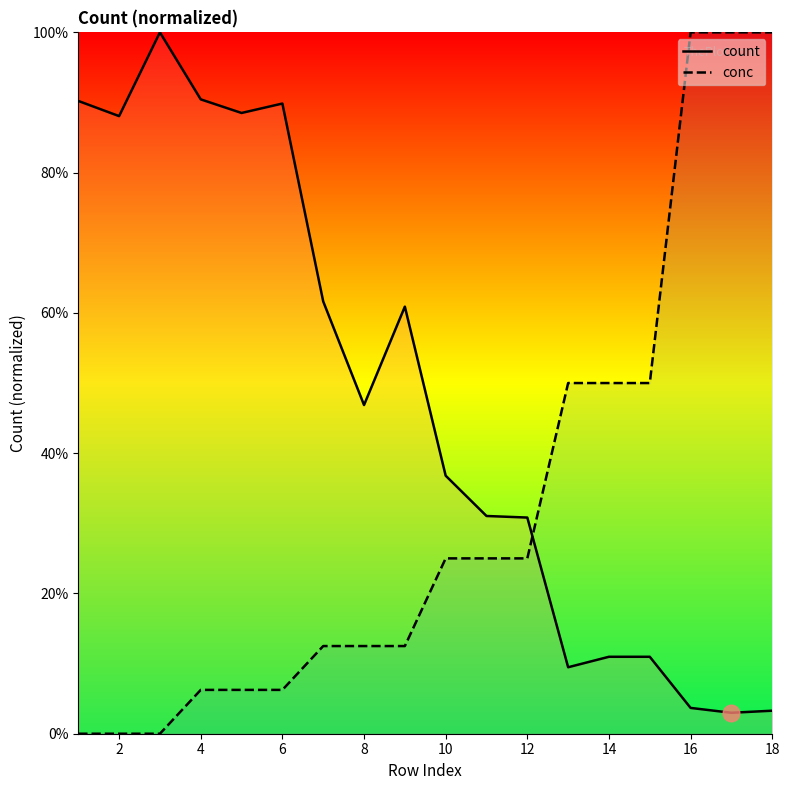

Is this an area chart (filled region under the line)?

No